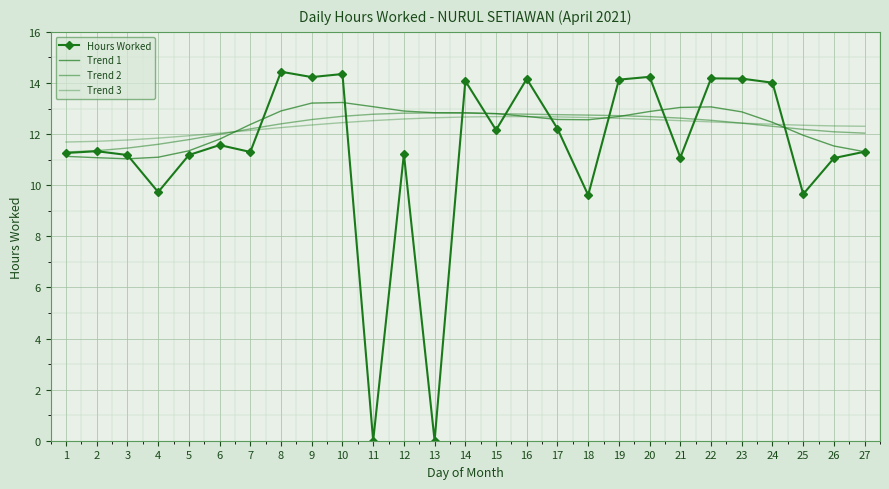

What is the value of the Trend 2 point at the 11th from the left?

12.8